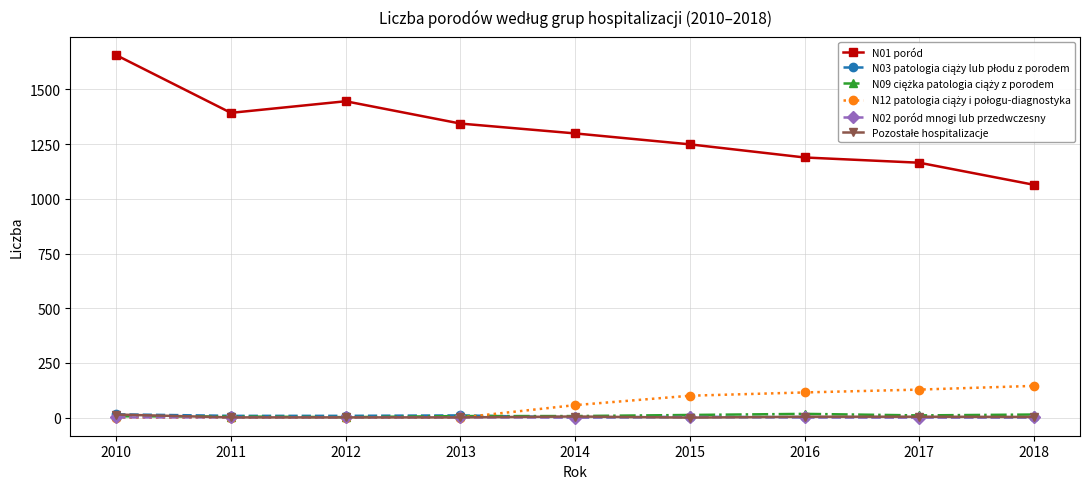

The N01 poród series shows 312 at 2016. True or false?

False